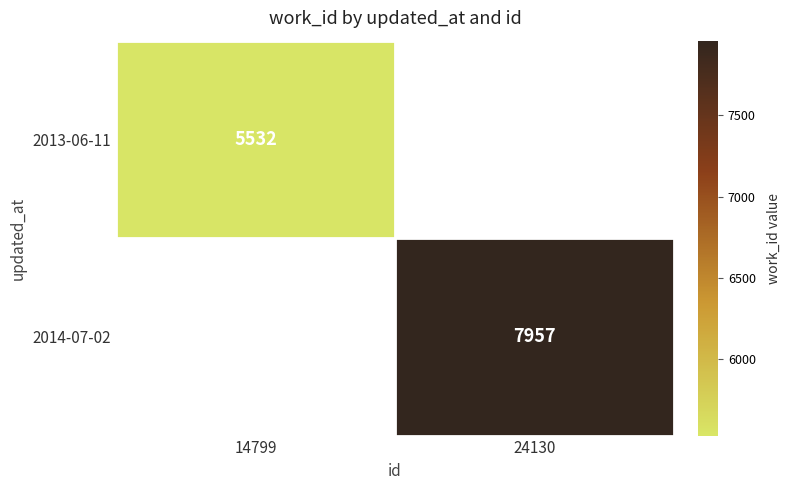

True or false: 2013-06-11 has a value of 1225 at 14799.

False